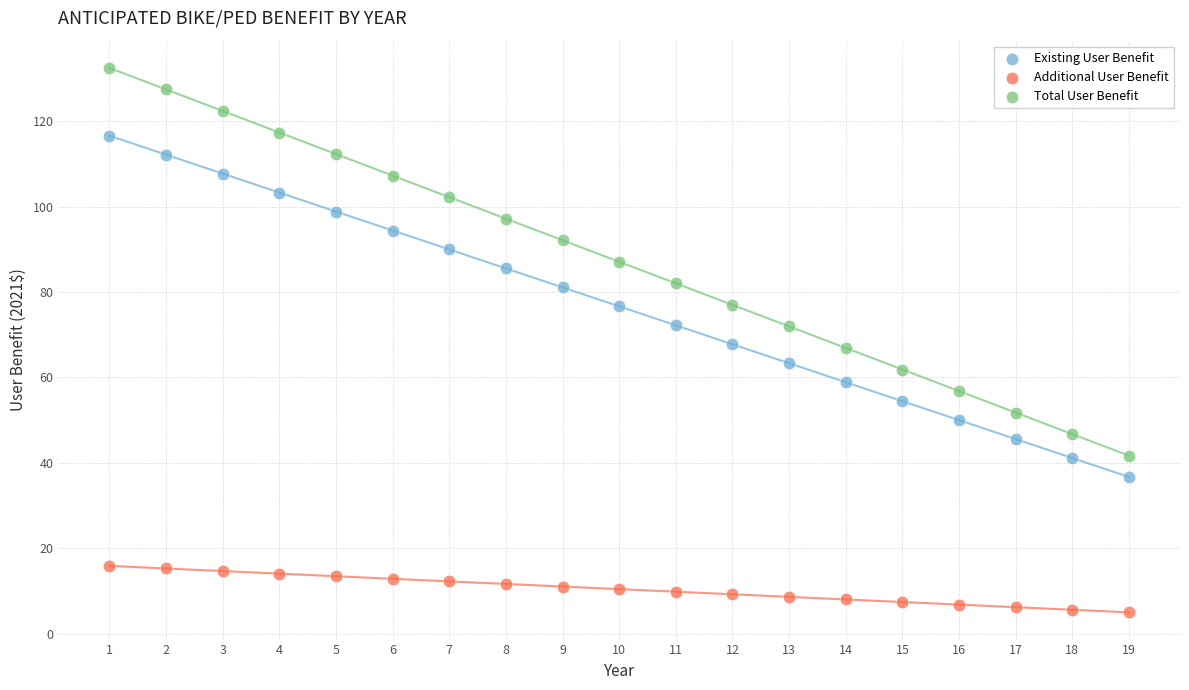

Which series contains the lowest Y value?

Additional User Benefit